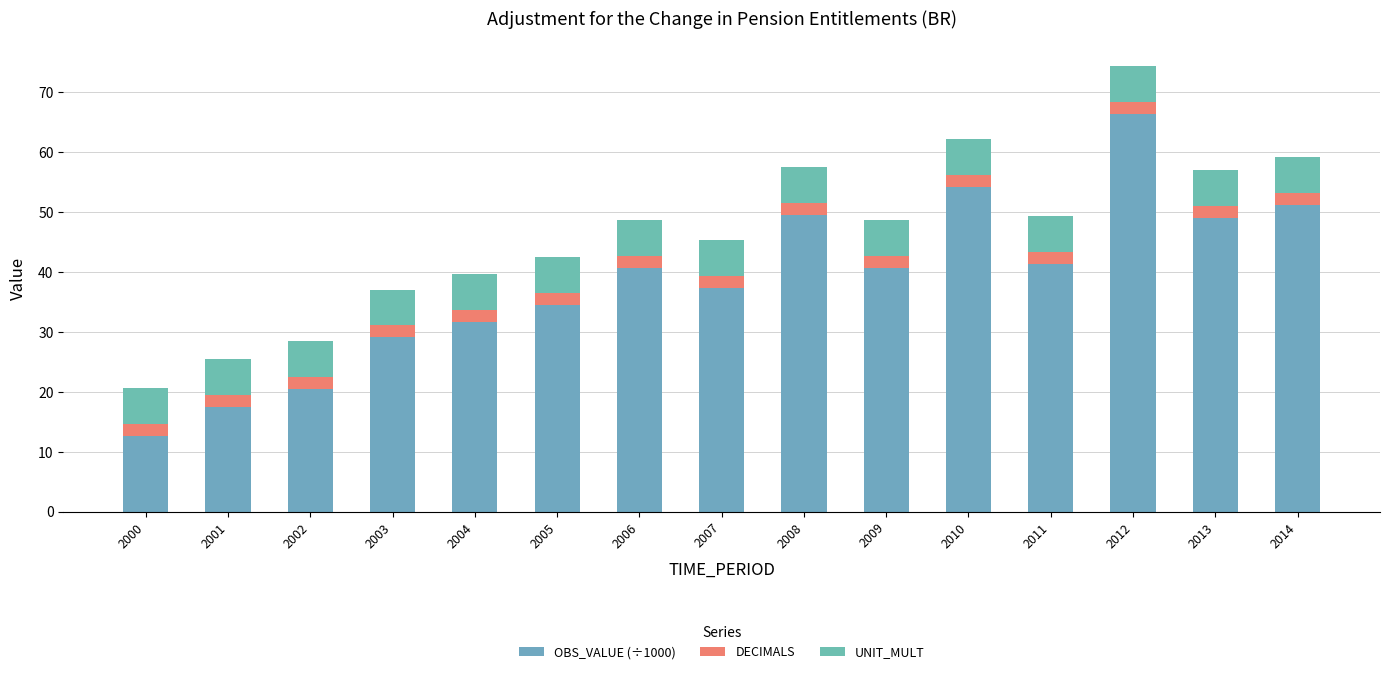

What is the difference between the OBS_VALUE (÷1000) values at 2008 and 2011?

8.2